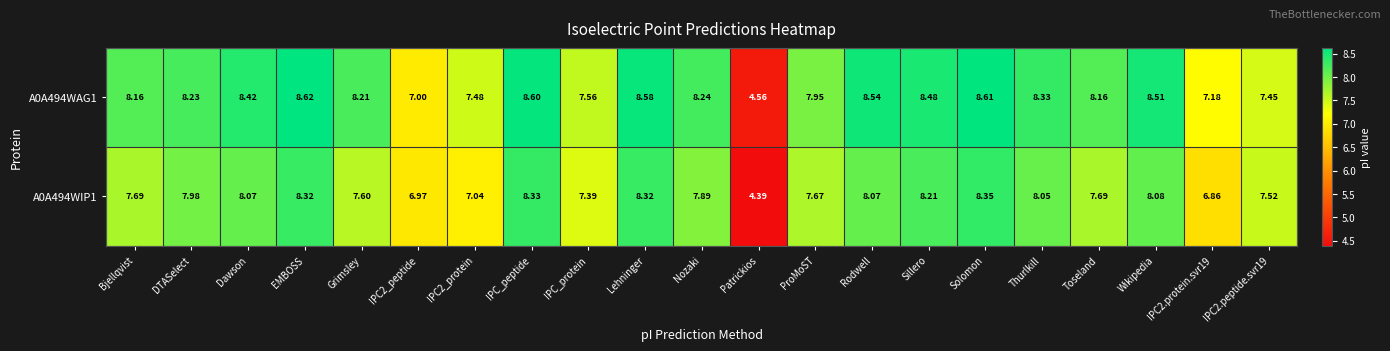

At which label does A0A494WIP1 reach its minimum?

Patrickios